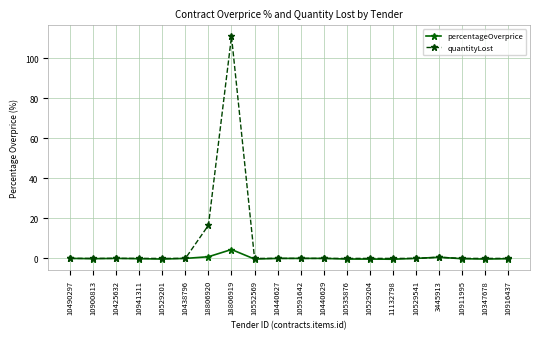

True or false: percentageOverprice has more than 2 points higher than both neighbors.

True